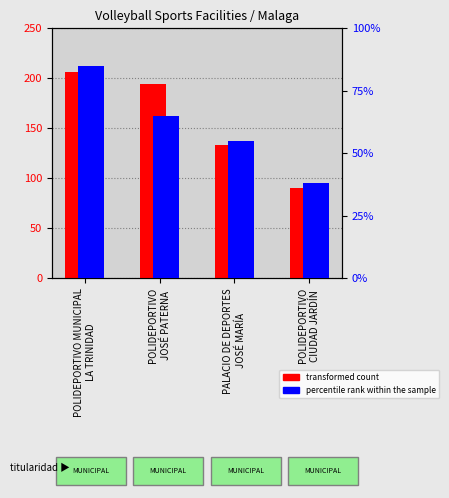

Which series has the largest range (max minus min)?

transformed count